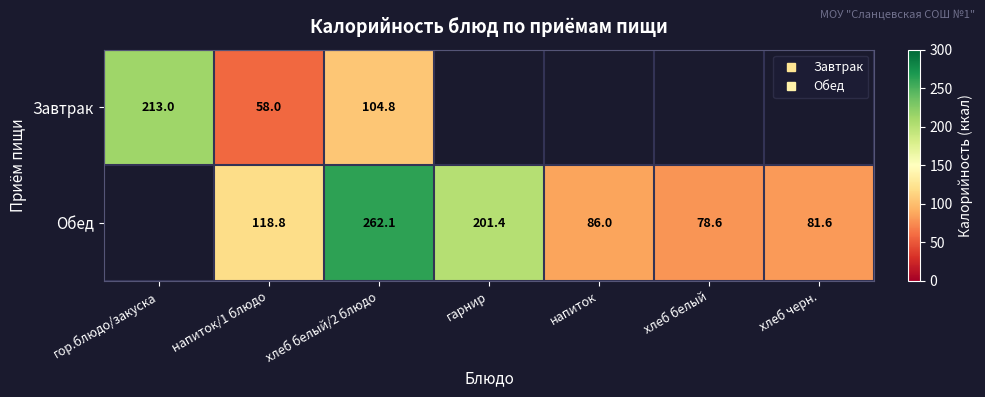

How many values in Завтрак are above zero?

3